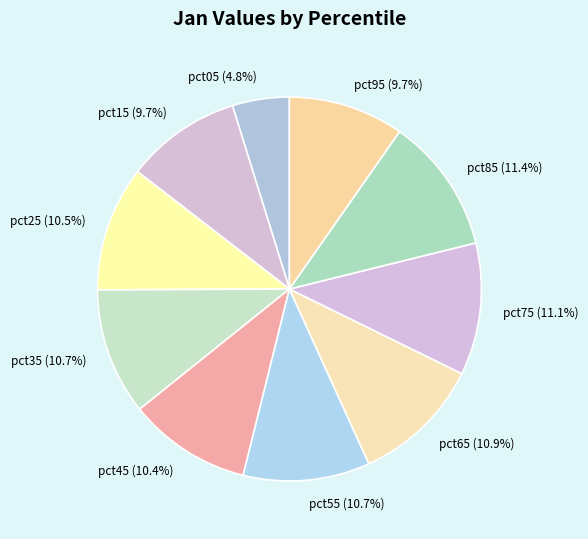

What portion of the pie excludes pct05?

95.2%